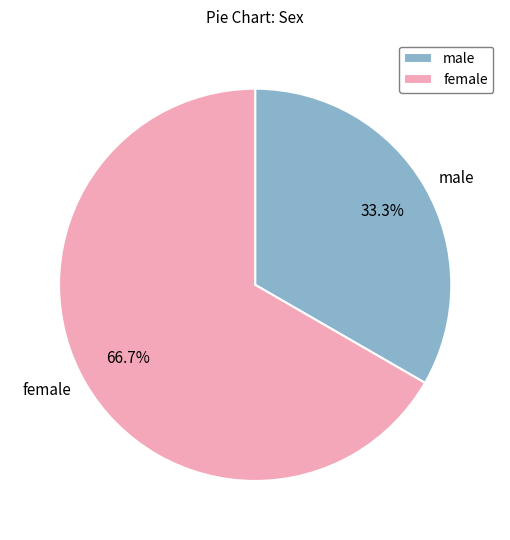

Is there a majority slice in this chart?

Yes